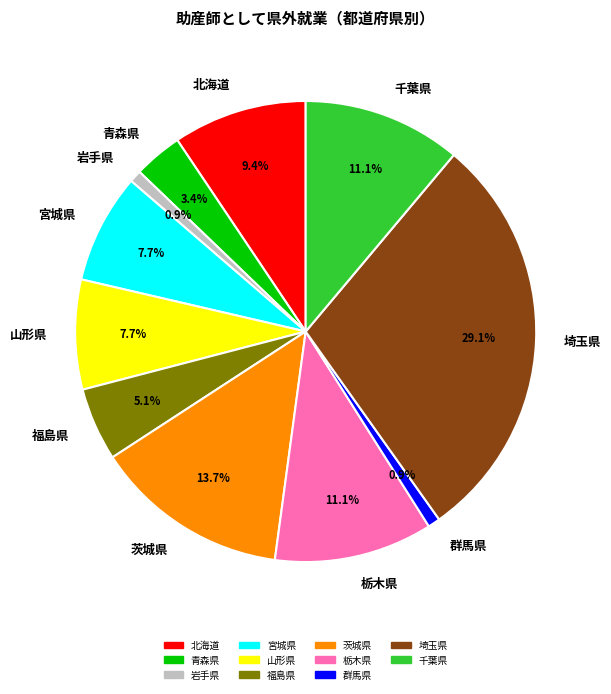

The 北海道 slice represents 9% of the pie. True or false?

True